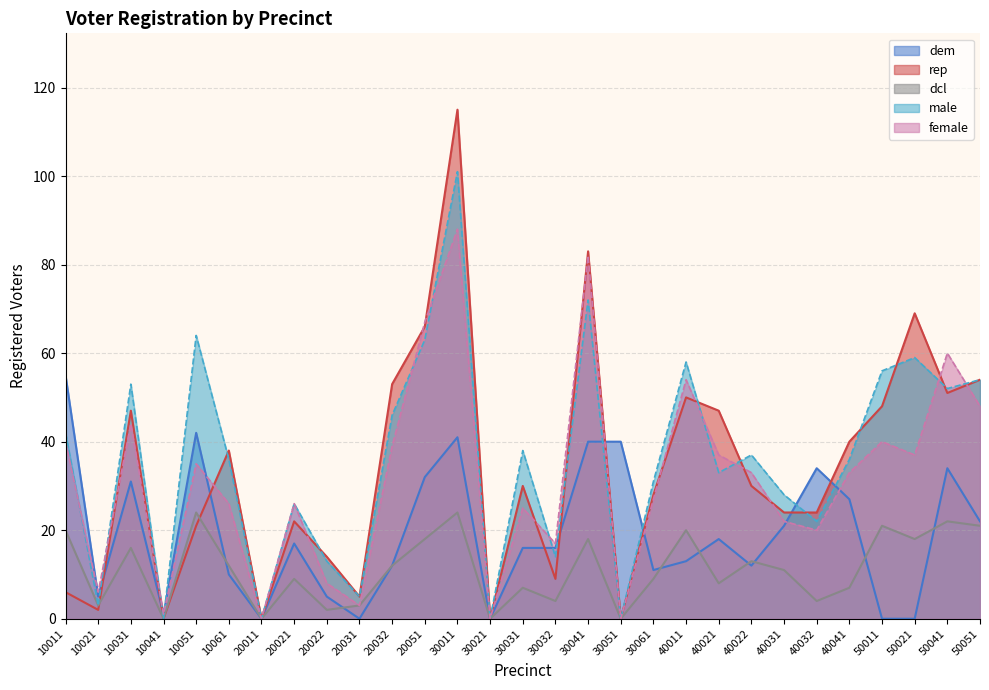

How many lines are shown in the chart?

5